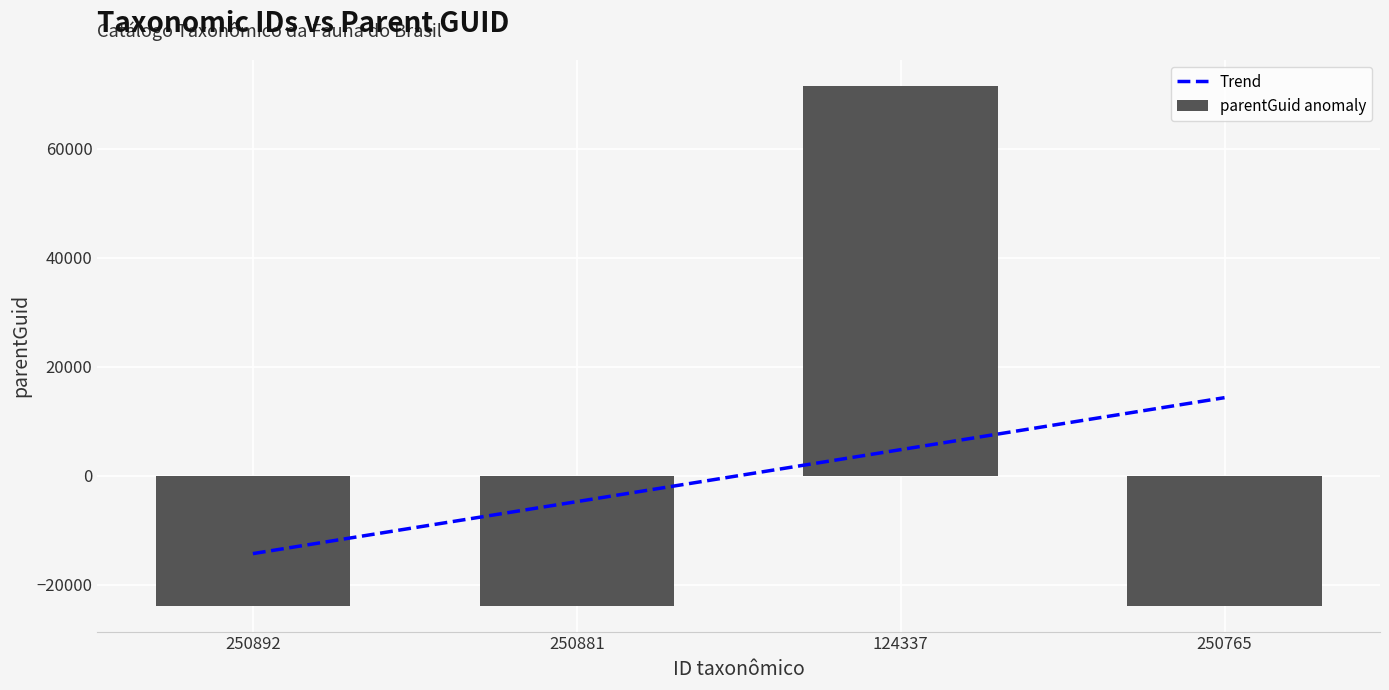

Which category has the lowest value across all series?

250892